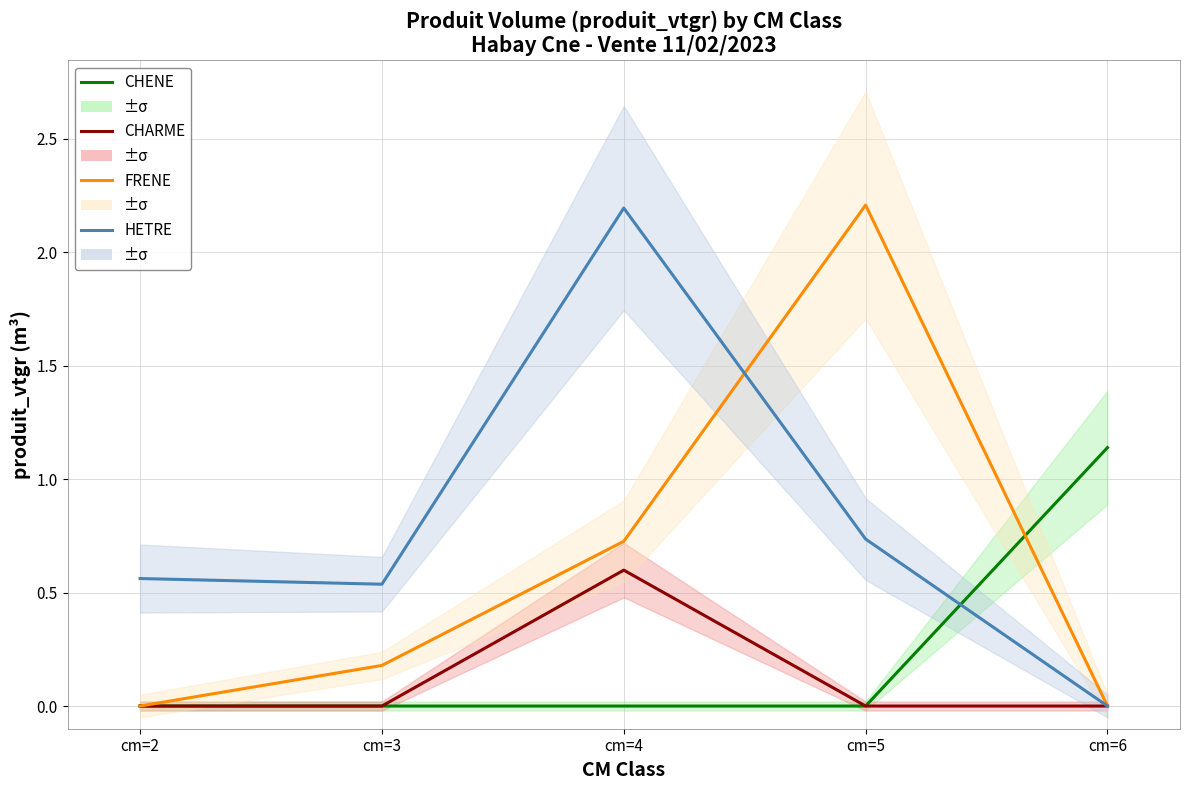

What is the total value across all series at cm=4?

3.5